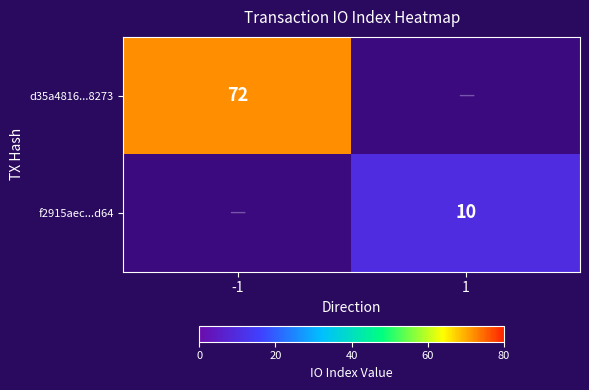

Is it true that d35a4816...8273 equals 72 at -1?

True